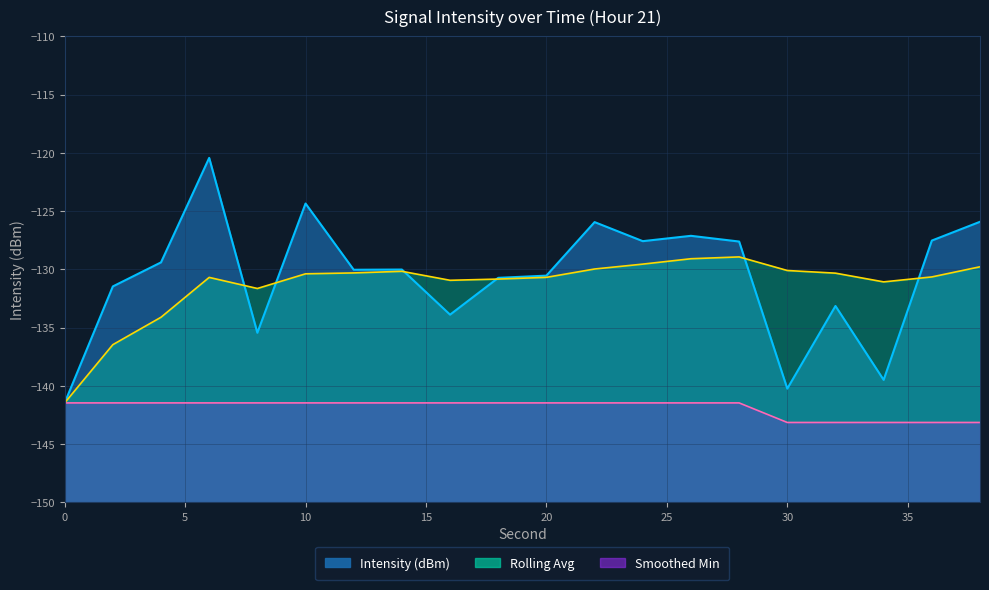

How many series are shown in this chart?

3